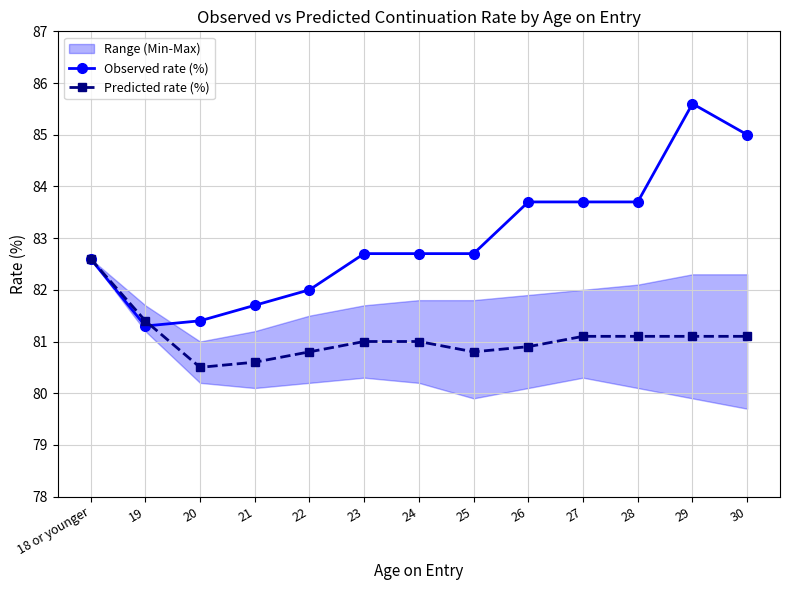

What is the greatest value displayed?

85.6